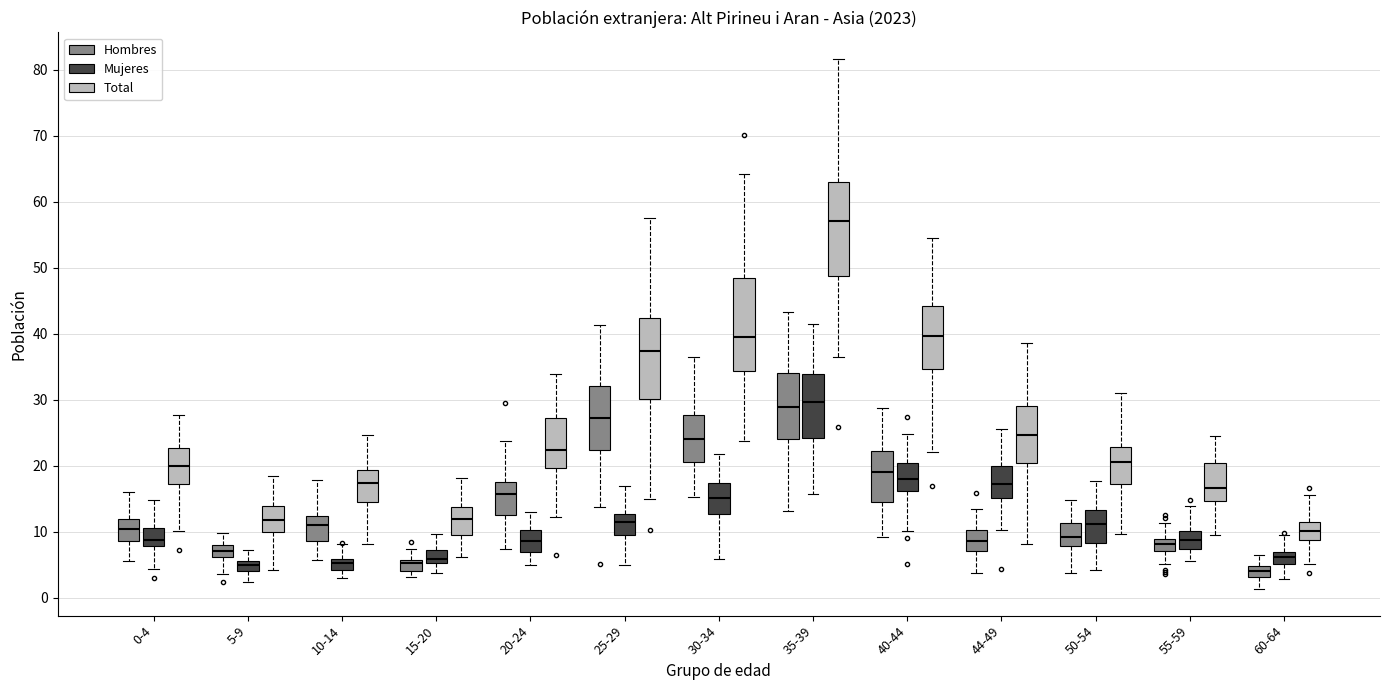

Where does the median line of the box for 0-4 (Total) sit on the y-axis? The values are not printed on the chart, so give them approximately, as read against the axis.

20